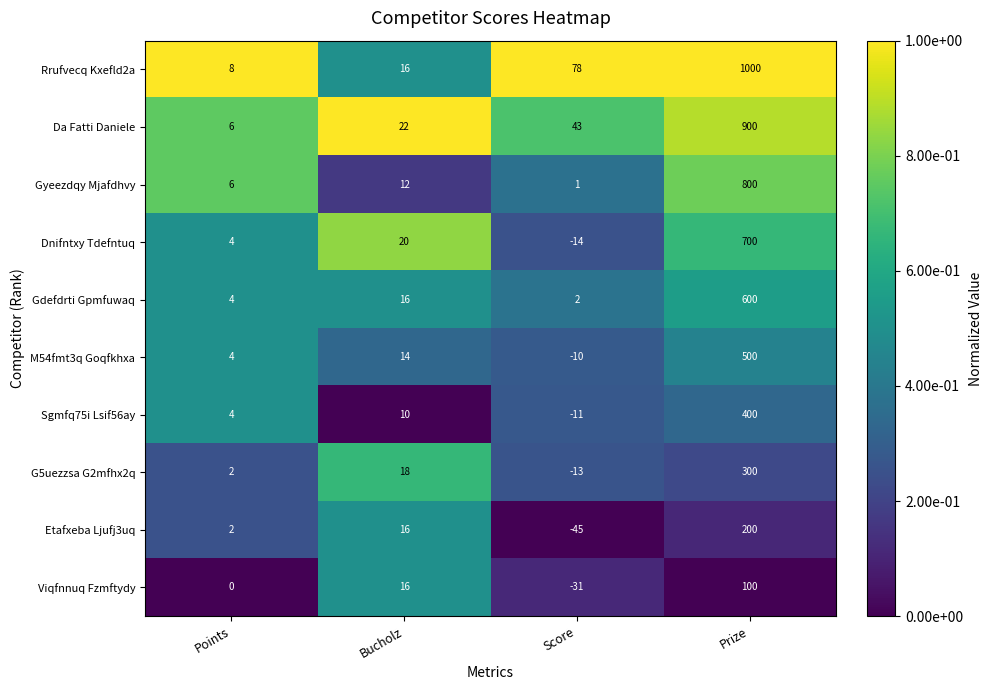

What is the sum of the Dnifntxy Tdefntuq values at Points and Prize?

704